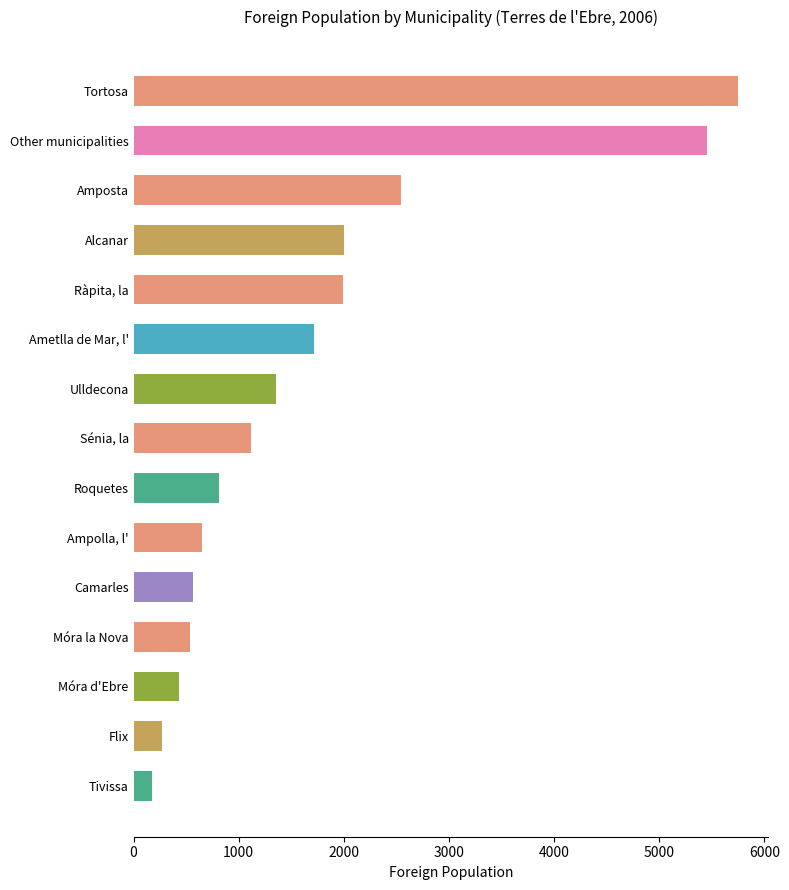

Rank the categories by value from lowest to highest.

Tivissa, Flix, Móra d'Ebre, Móra la Nova, Camarles, Ampolla, l', Roquetes, Sénia, la, Ulldecona, Ametlla de Mar, l', Ràpita, la, Alcanar, Amposta, Other municipalities, Tortosa